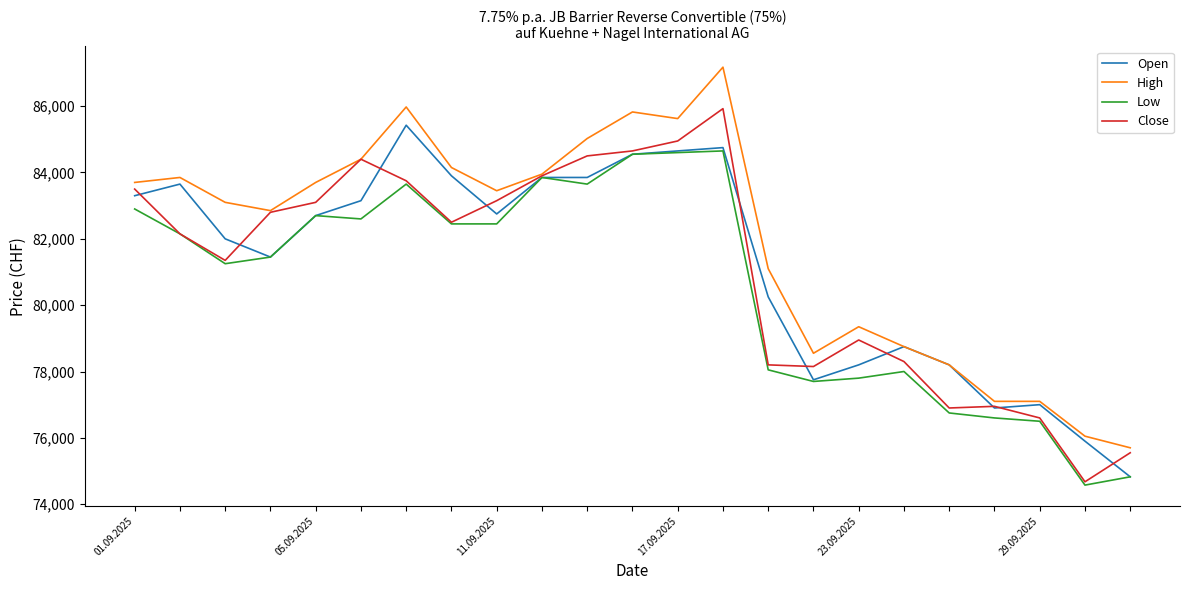

What is the greatest value displayed?

87175